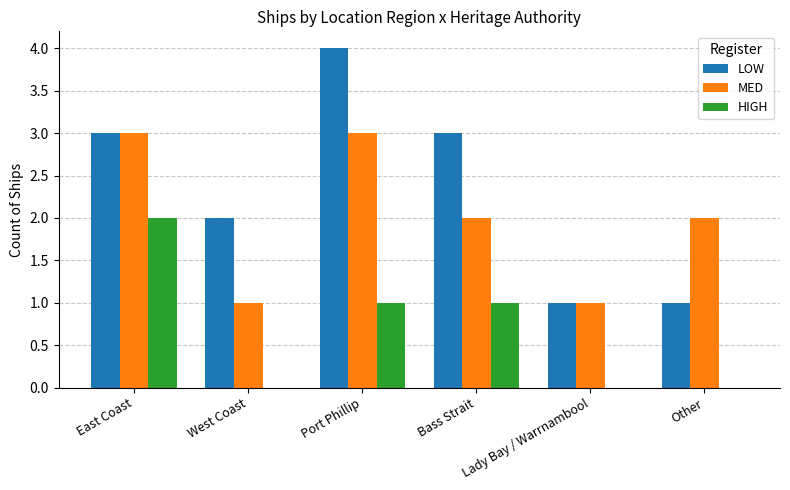

How many series are shown in this chart?

3